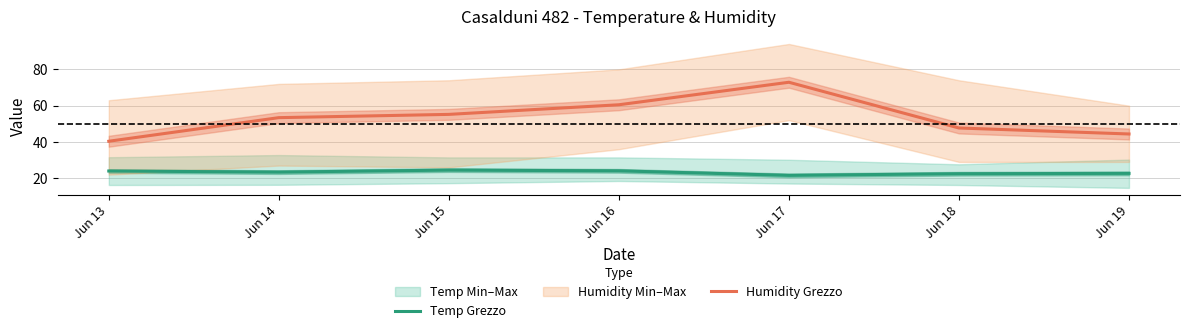

What is the total value across all series at Jun 16?

84.6